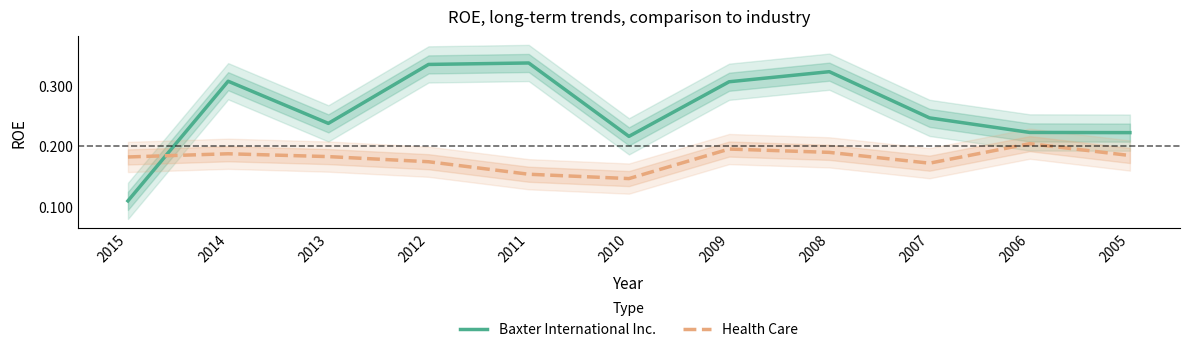

How many interior local valleys does the Baxter International Inc. series have?

2